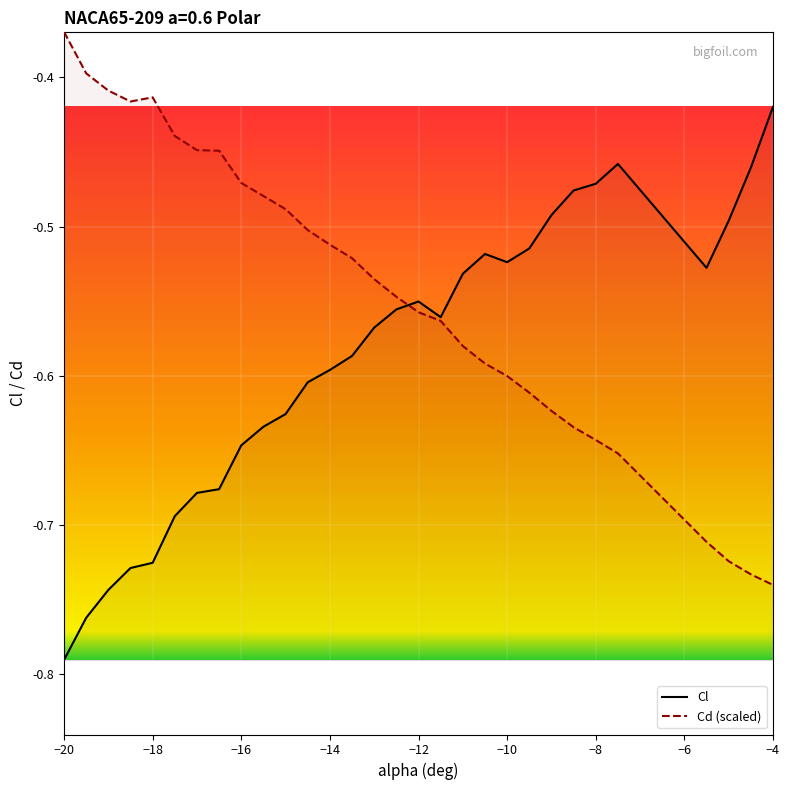

Between -9 and -10.5, which is larger?

-9